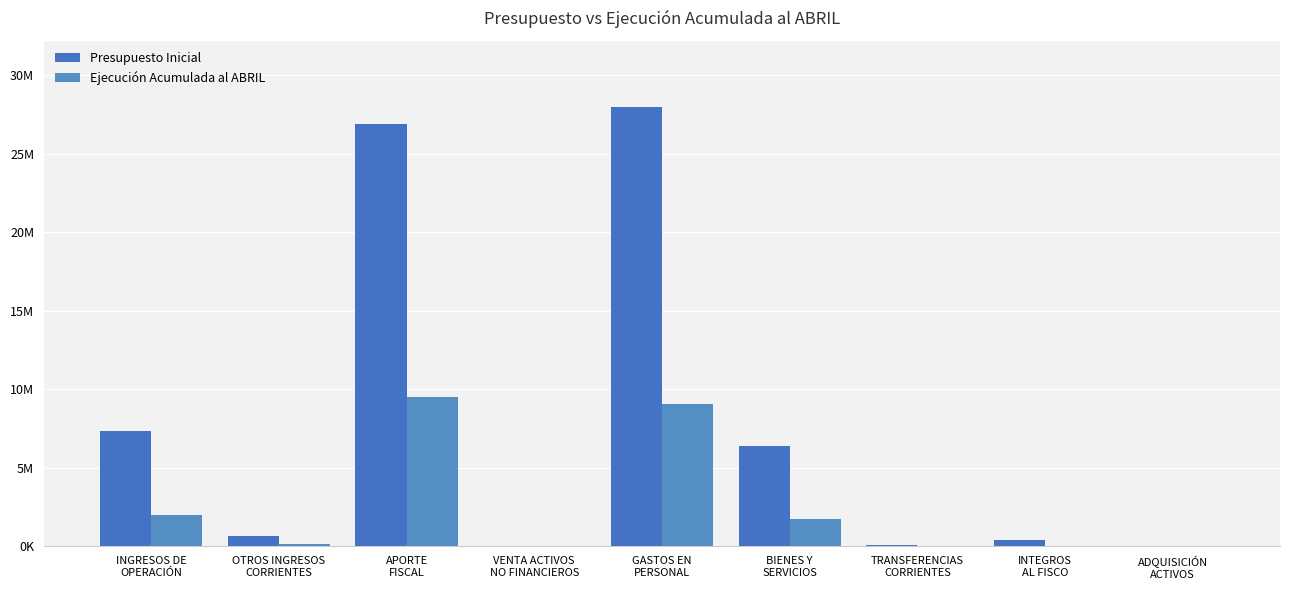

Between INTEGROS
AL FISCO and ADQUISICIÓN
ACTIVOS, which series saw the biggest shift?

Presupuesto Inicial